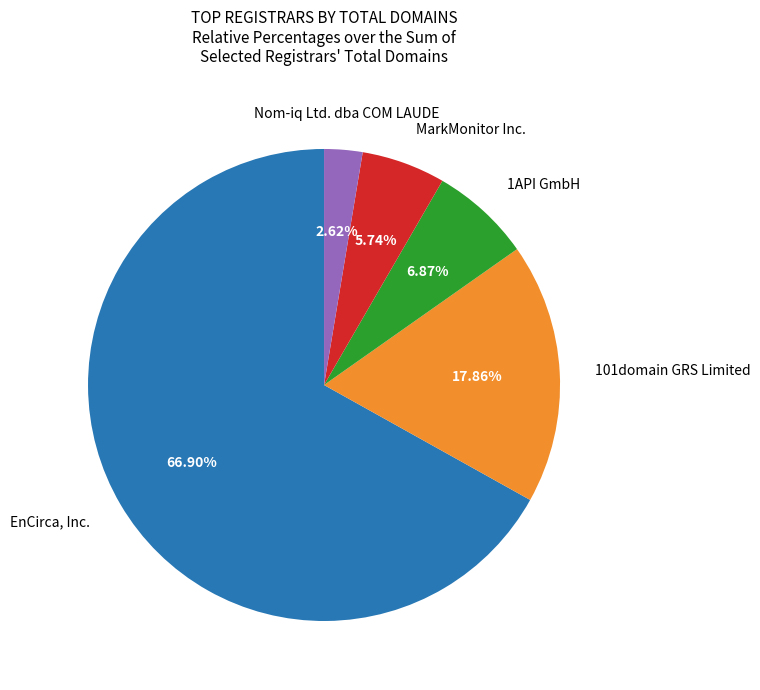

Is there any slice that represents more than half of the pie?

Yes